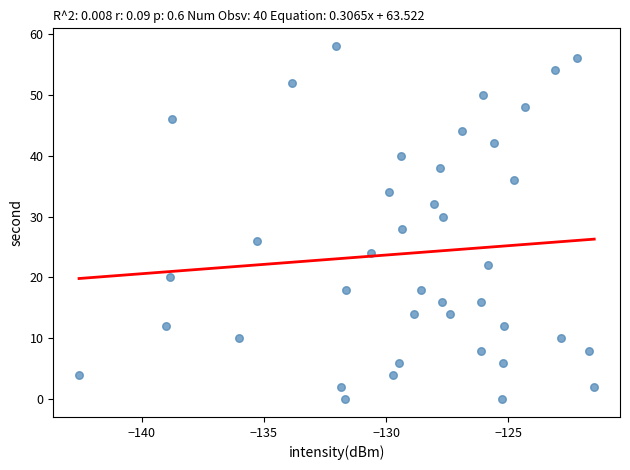

What is the range of Y values (max minus min)?

58